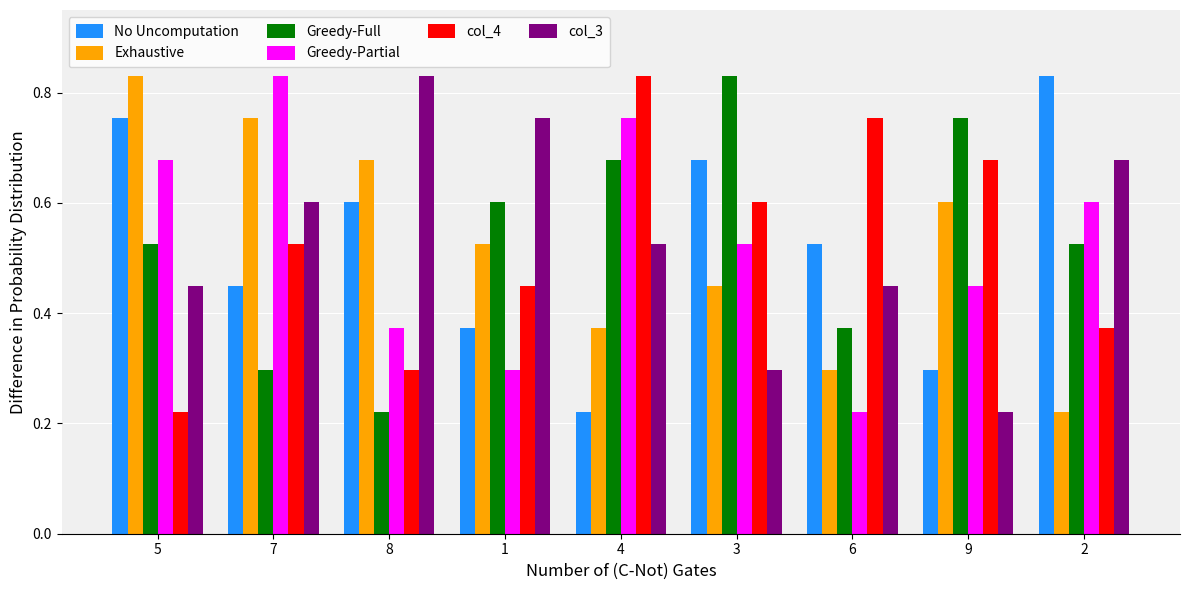

At which label does col_3 reach its minimum?

9